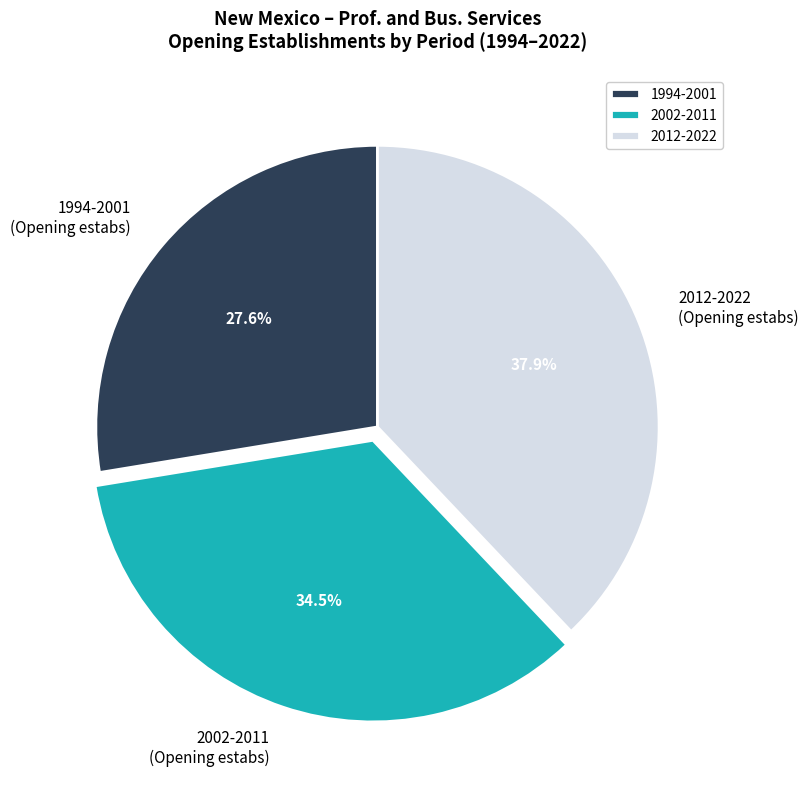

Does 2002-2011 (Opening estabs) account for over 50% of the chart?

No